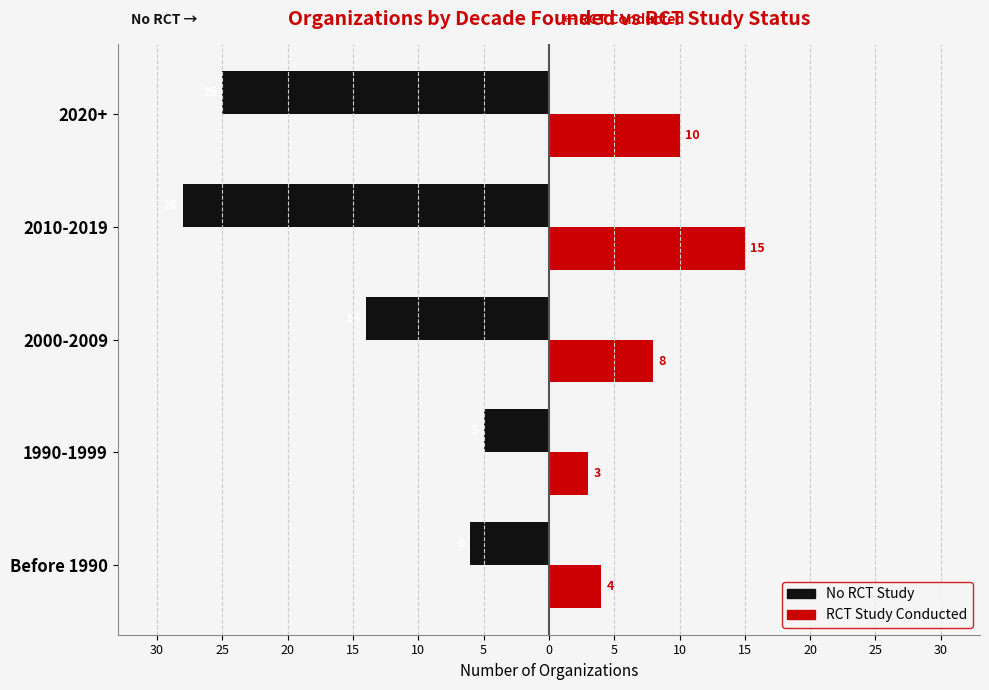

Count the number of data series in this chart.

2